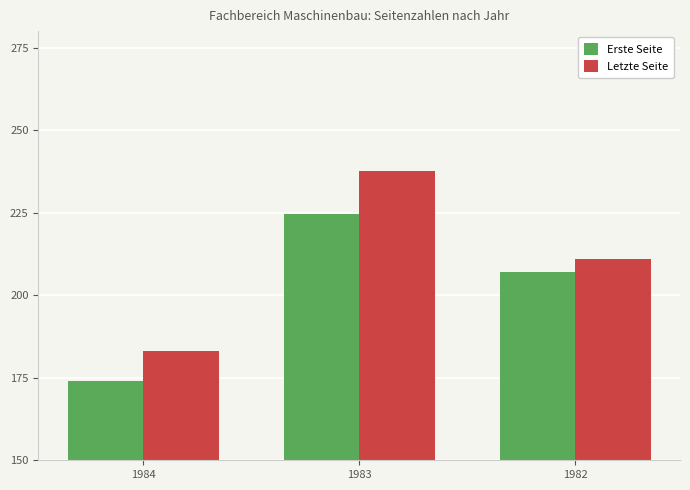

What is the value of the Erste Seite bar at the 1st from the left?

174.0